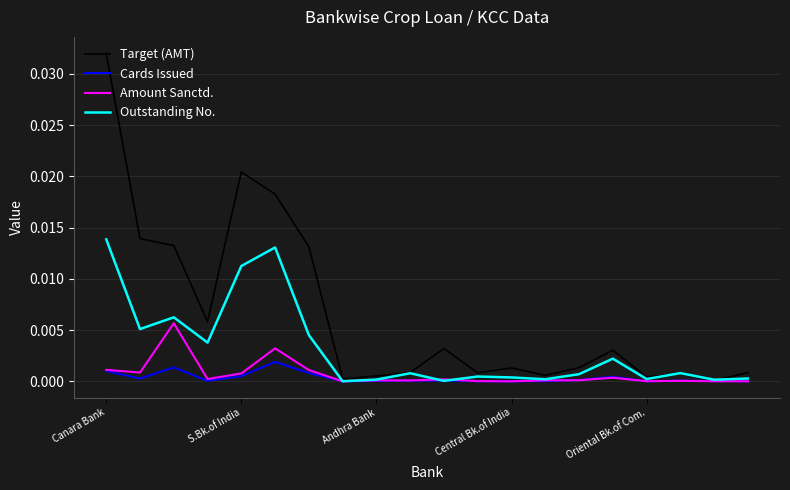

Which series has the largest total across all categories?

Target (AMT)